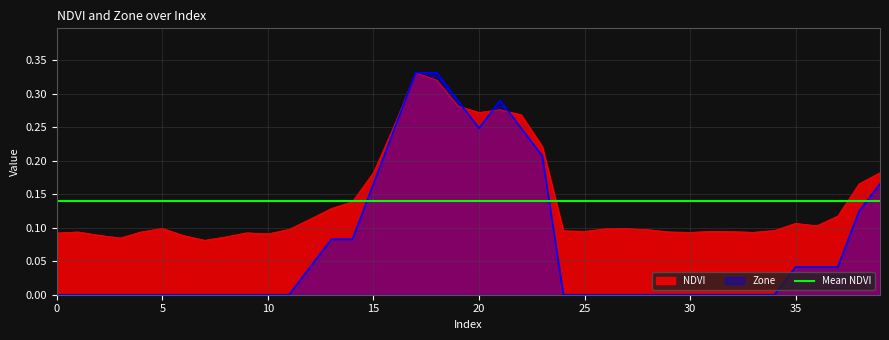

Is it true that NDVI equals 0.1 at 31?

True